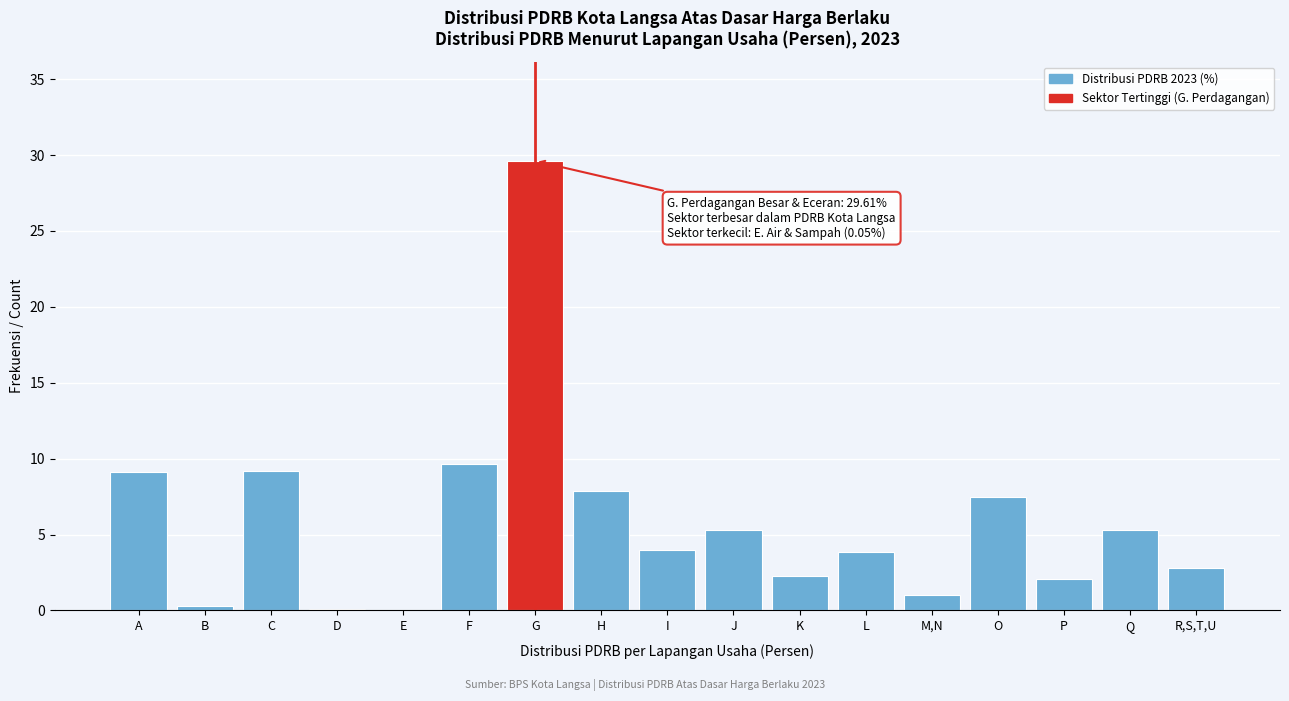

The chart shows a value of 3.9 at L. True or false?

True